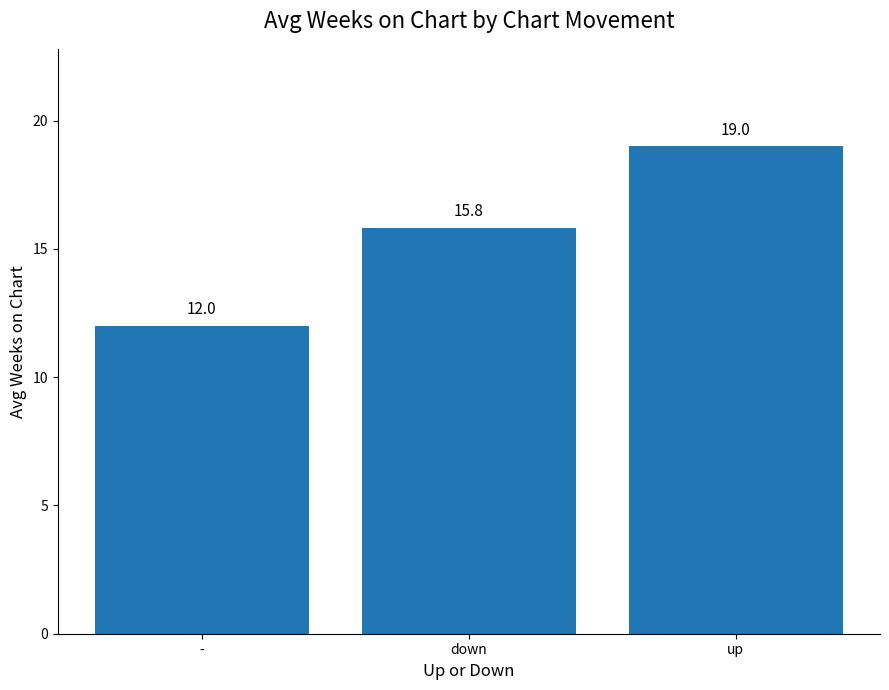

What is the difference between the values at up and down?

3.2